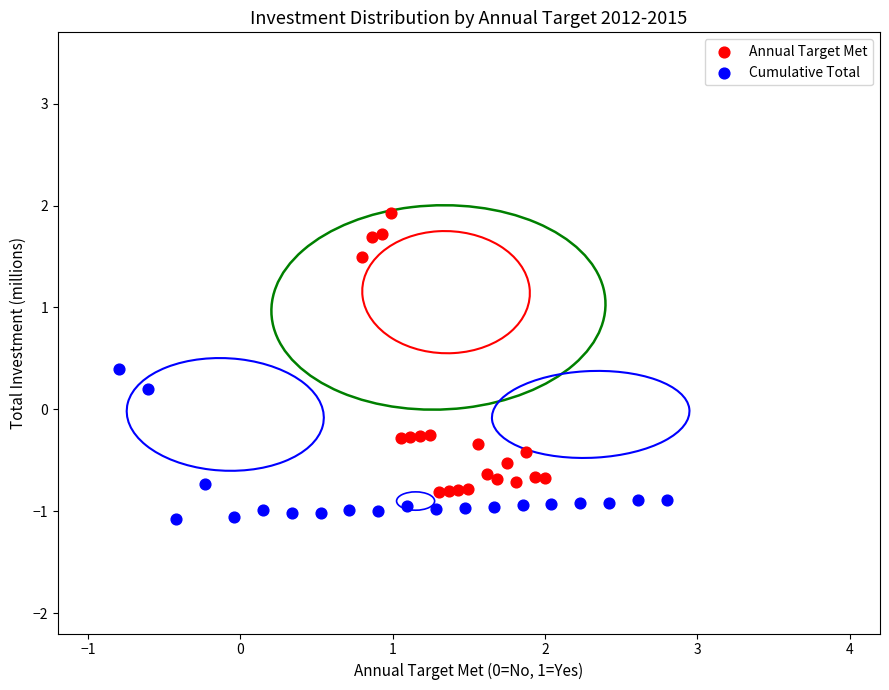

Which series contains the highest Y value?

Annual Target Met